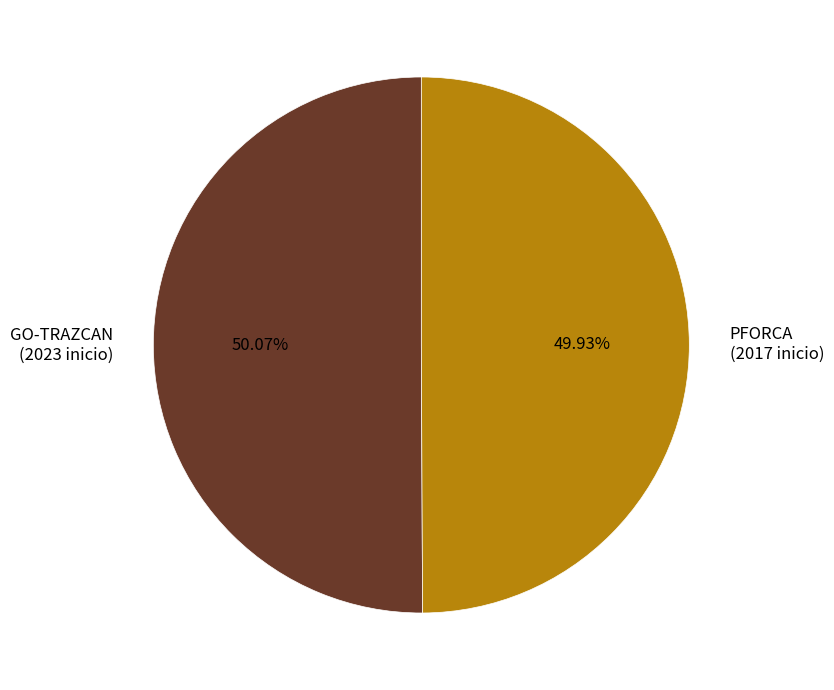

Is there any slice that represents more than half of the pie?

Yes